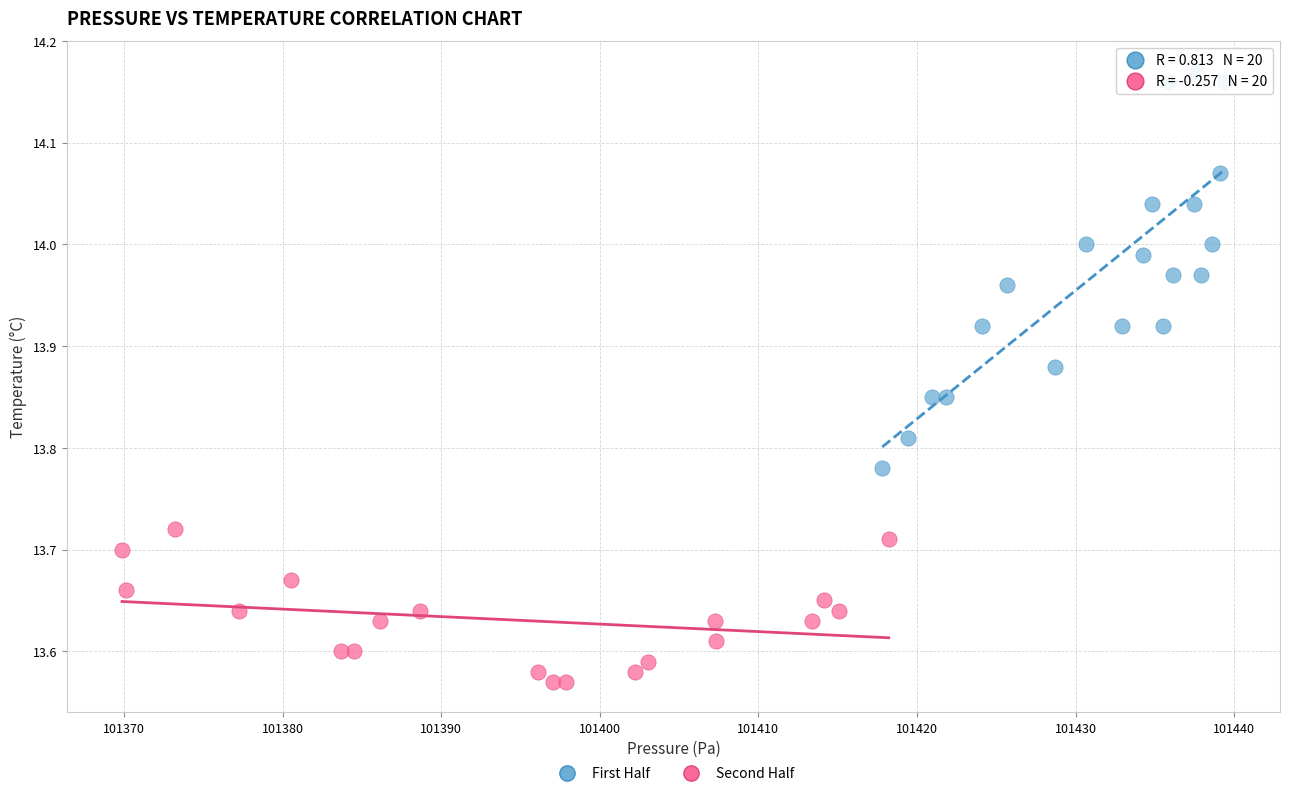

Which series has the widest spread of Y values?

First Half